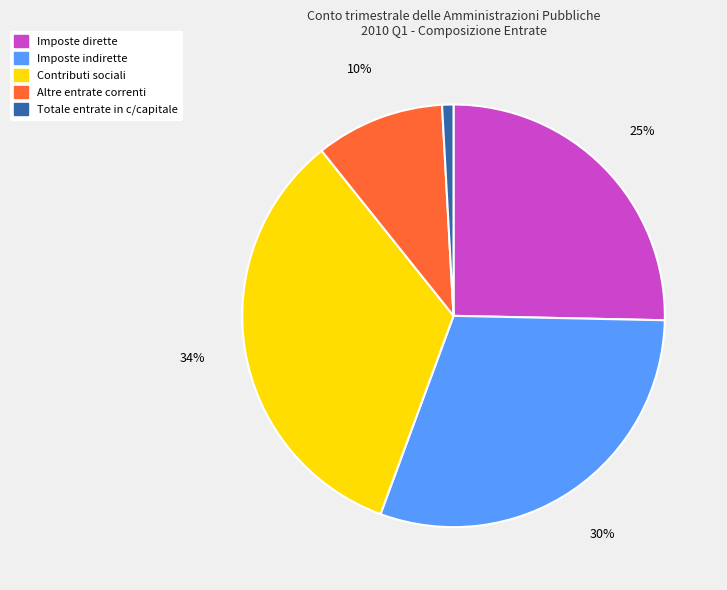

Which has a higher value, Totale entrate in c/capitale or Imposte indirette?

Imposte indirette